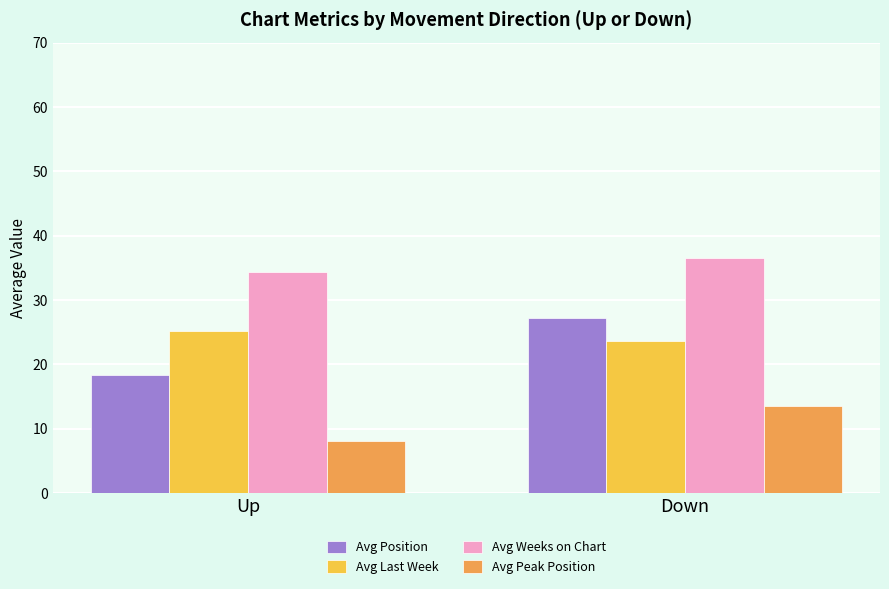

Which series has the widest spread of values?

Avg Position